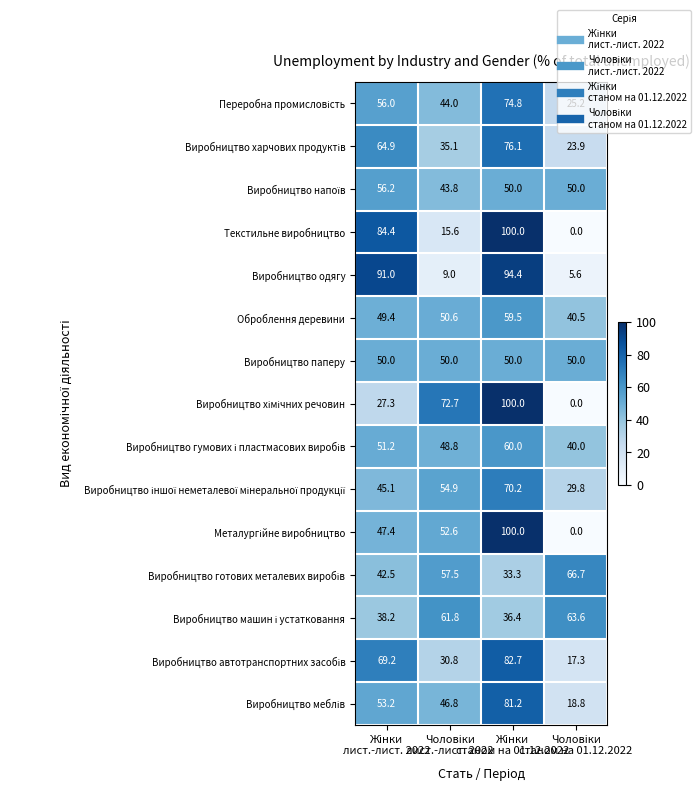

At how many categories does at least one series exceed 32?

4